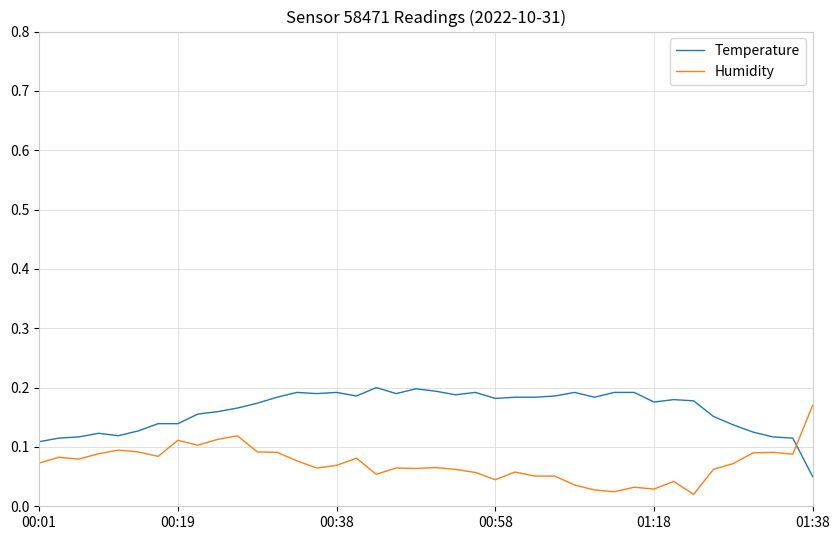

What are all the series names shown in the legend?

Temperature, Humidity